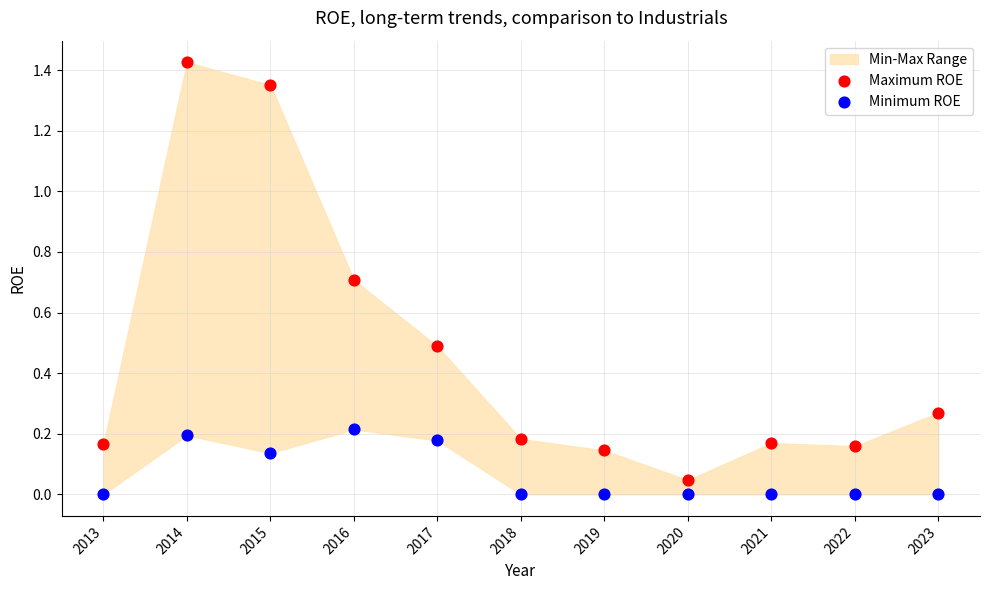

Which series reaches the maximum Y coordinate?

Maximum ROE